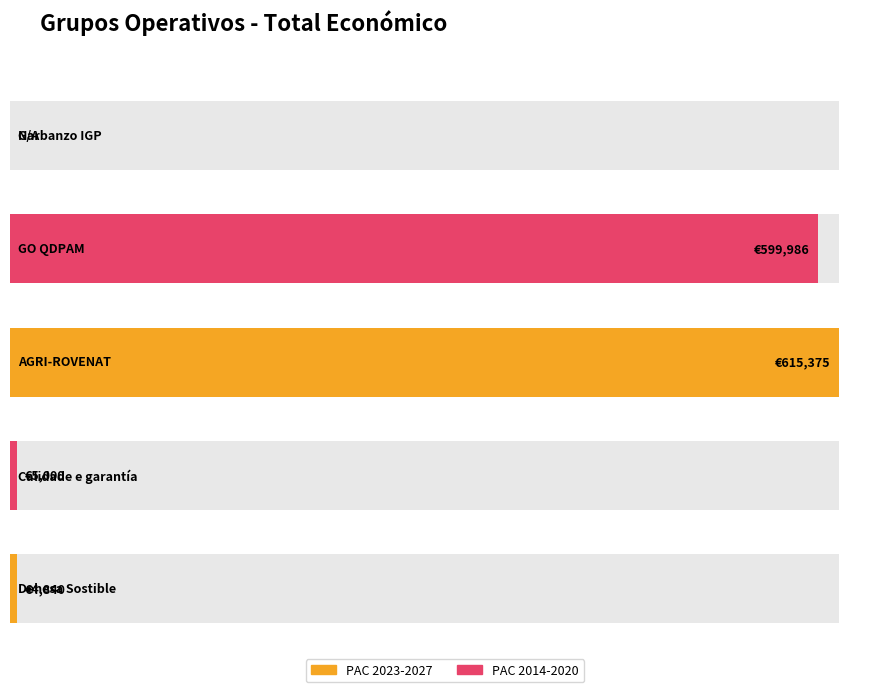

The value at Dehesa Sostible is 6632. True or false?

False